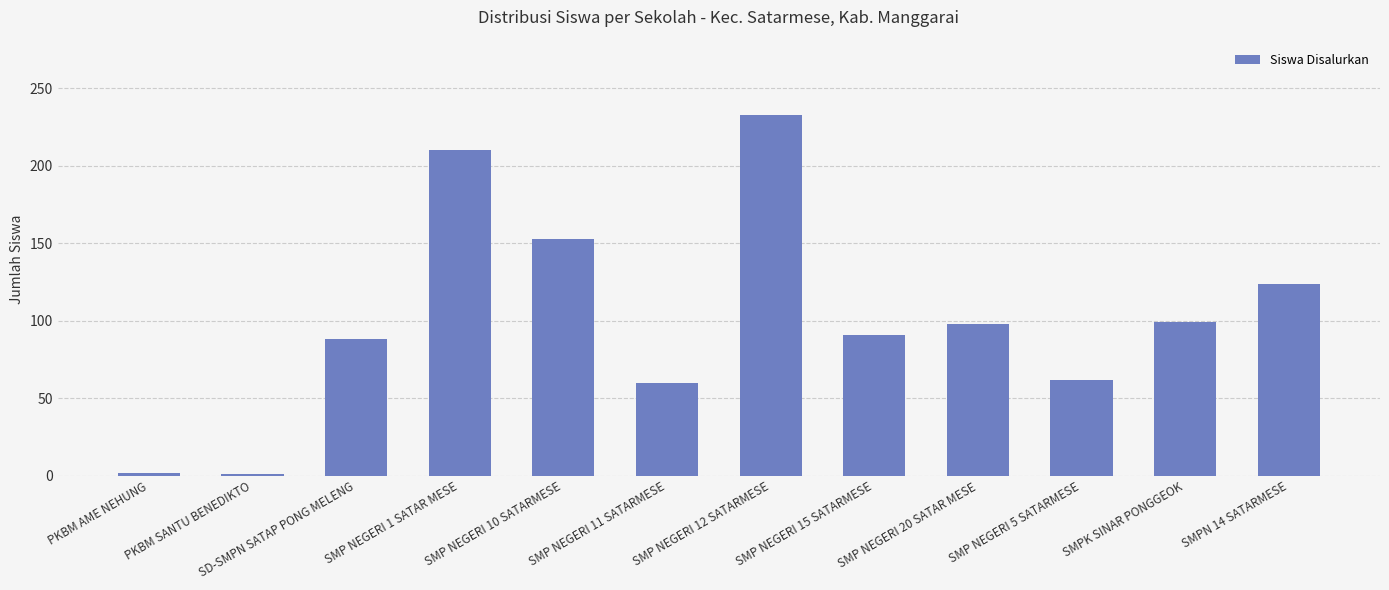

What is the maximum value shown in the chart?

233